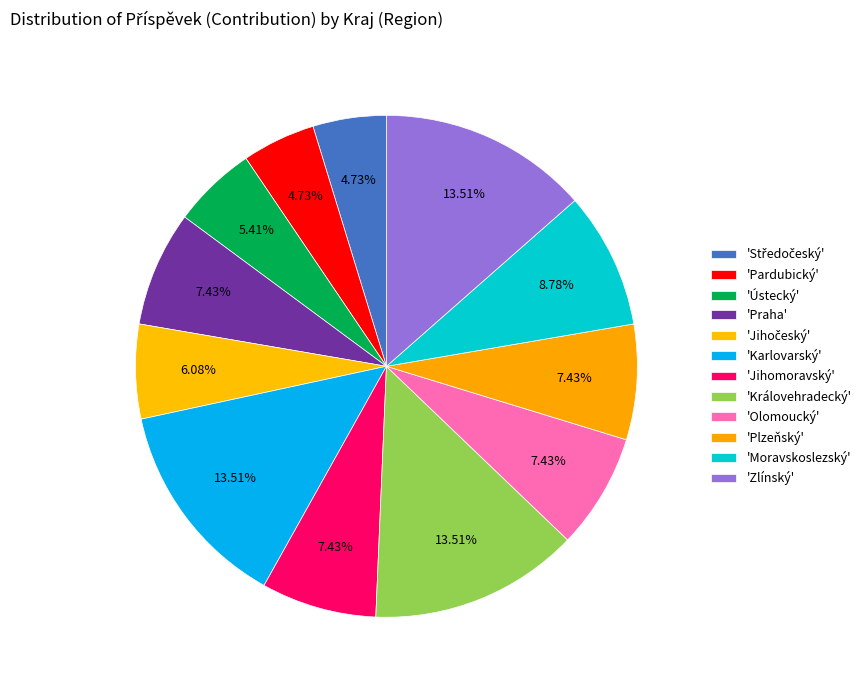

Count the number of slices in the pie.

12